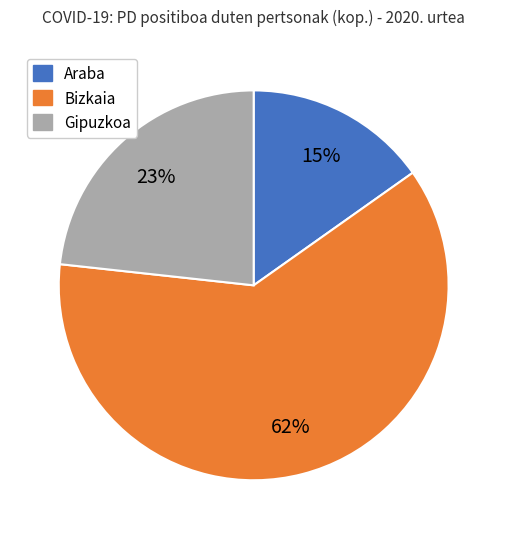

What is the ratio of the value at Gipuzkoa to the value at Araba?

1.5